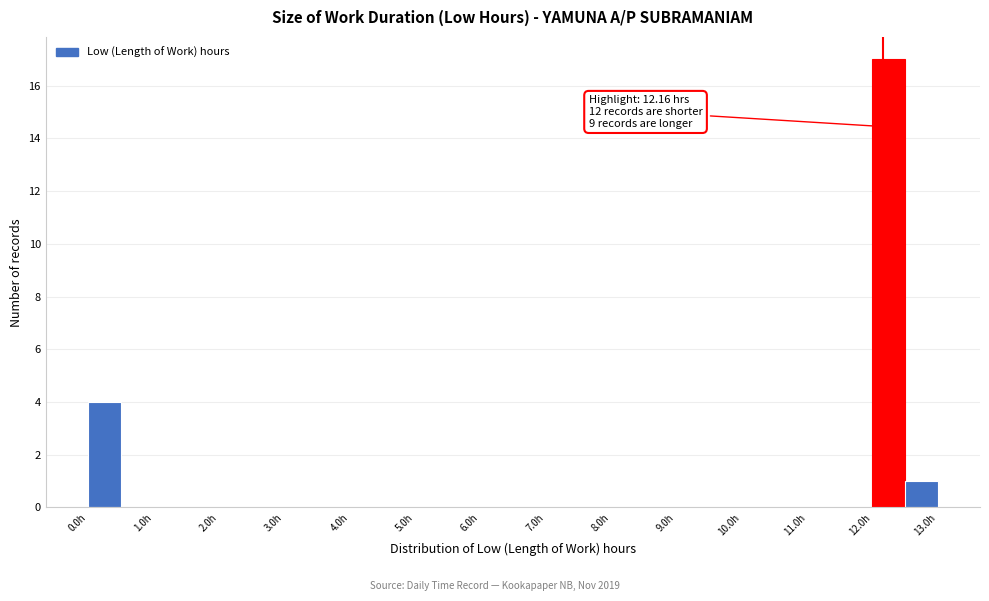

Which range on the x-axis has the tallest bar?

12.0 to 12.5